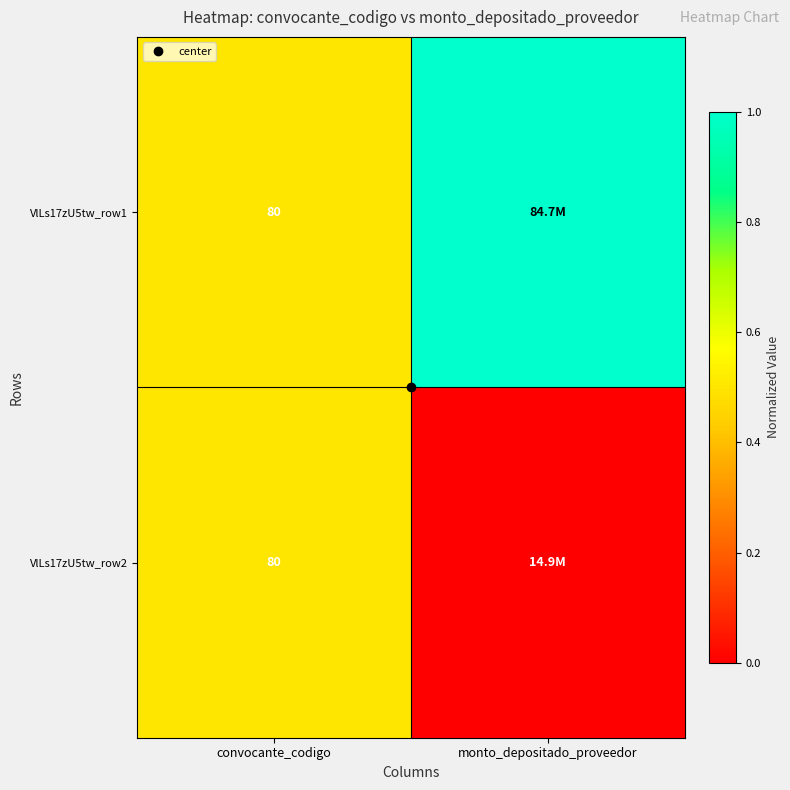

Rank the series at convocante_codigo from highest to lowest value.

VlLs17zU5tw_row1, VlLs17zU5tw_row2